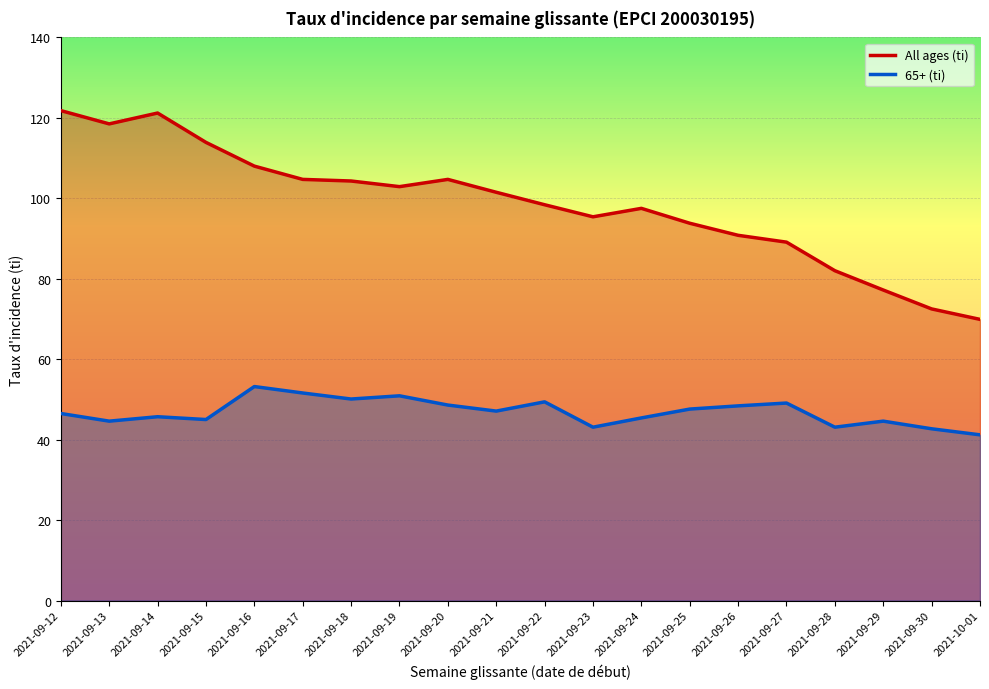

The value of 65+ (ti) at 2021-09-21 is 30.3. True or false?

False